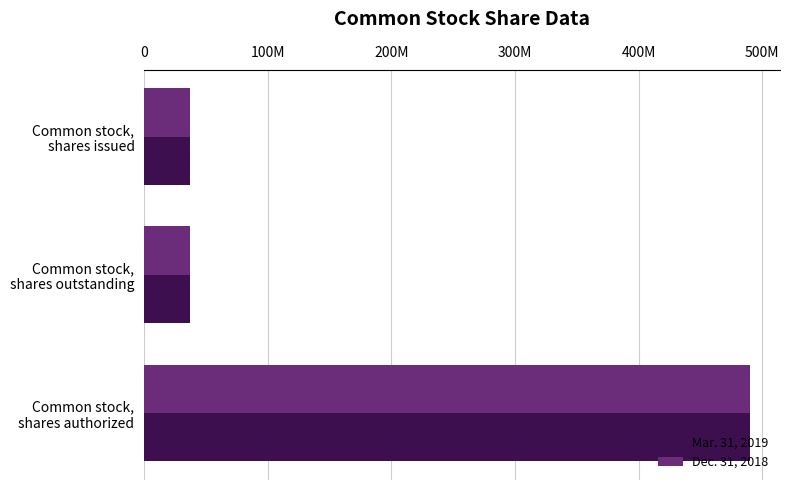

At which category is the sum across all series the highest?

Common stock,
shares authorized